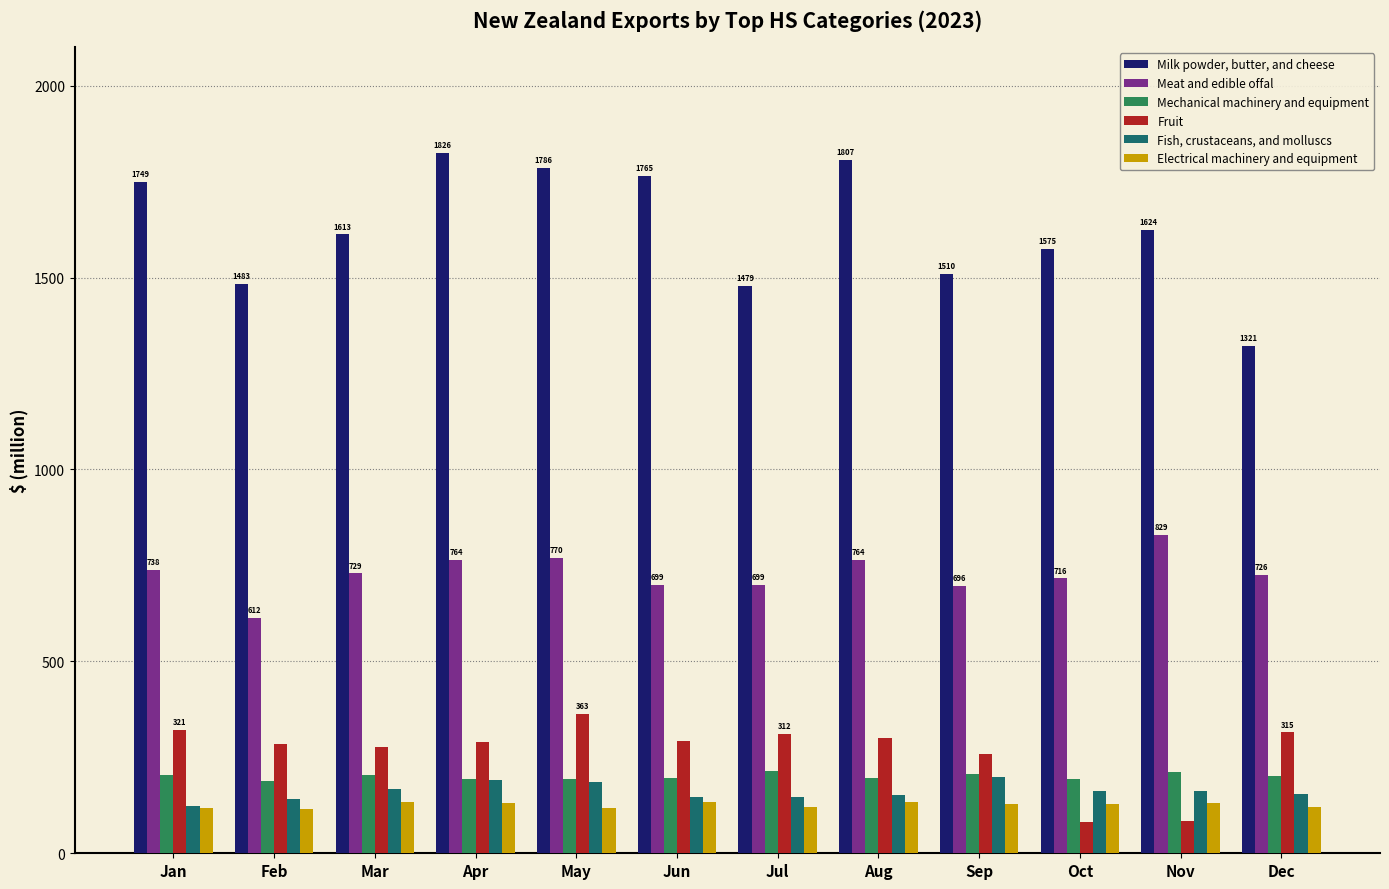

True or false: Fish, crustaceans, and molluscs has a value of 146.8 at Jul.

True